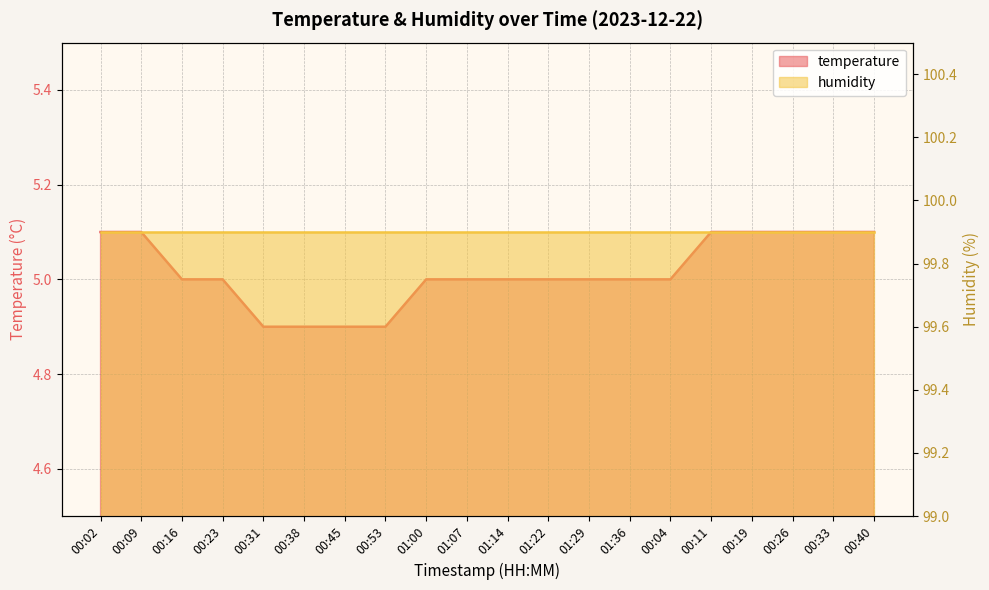

List the labels in order of value, largest first.

00:02, 00:09, 00:11, 00:19, 00:26, 00:33, 00:40, 00:16, 00:23, 01:00, 01:07, 01:14, 01:22, 01:29, 01:36, 00:04, 00:31, 00:38, 00:45, 00:53